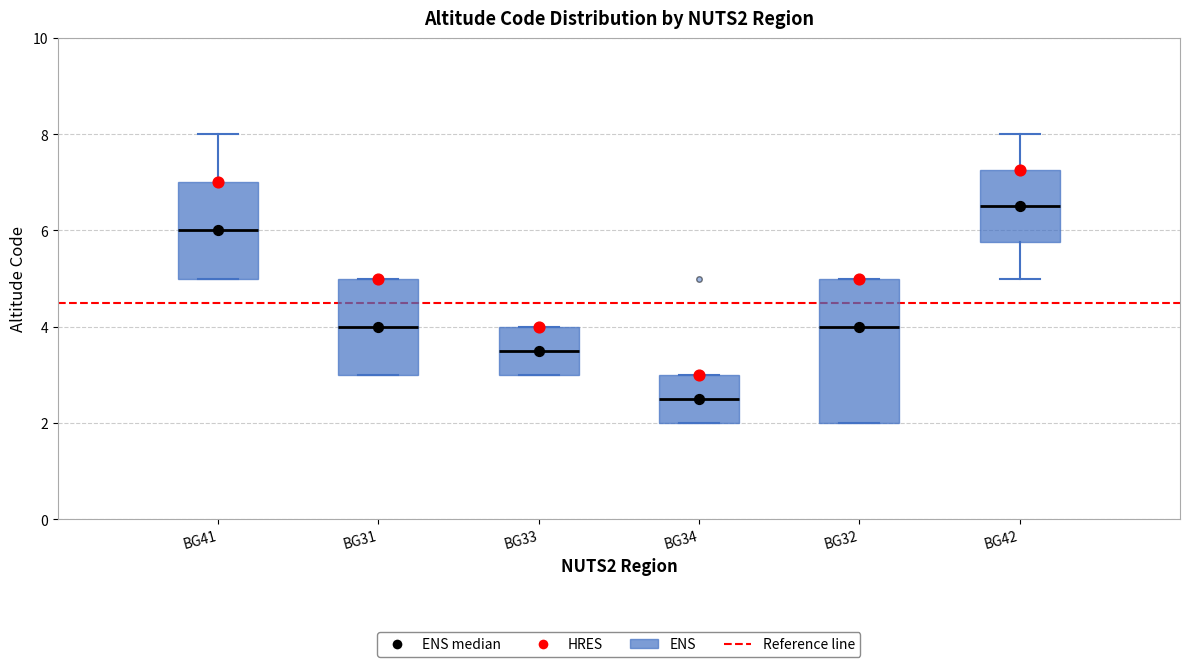

Reading left to right, read every box against the y-axis: the position of its median line, the range the box covers, and the ends of its whiskers. The values are not printed on the chart, so give them approximately, as read against the axis.

BG41: median 6.0, box 5.0 to 7.0, whiskers 5.0 to 8.0
BG31: median 4.0, box 3.0 to 5.0, whiskers 3.0 to 5.0
BG33: median 3.6, box 3.0 to 4.0, whiskers 3.0 to 4.0
BG34: median 2.6, box 2.0 to 3.0, whiskers 2.0 to 3.0
BG32: median 4.0, box 2.0 to 5.0, whiskers 2.0 to 5.0
BG42: median 6.6, box 5.8 to 7.2, whiskers 5.0 to 8.0